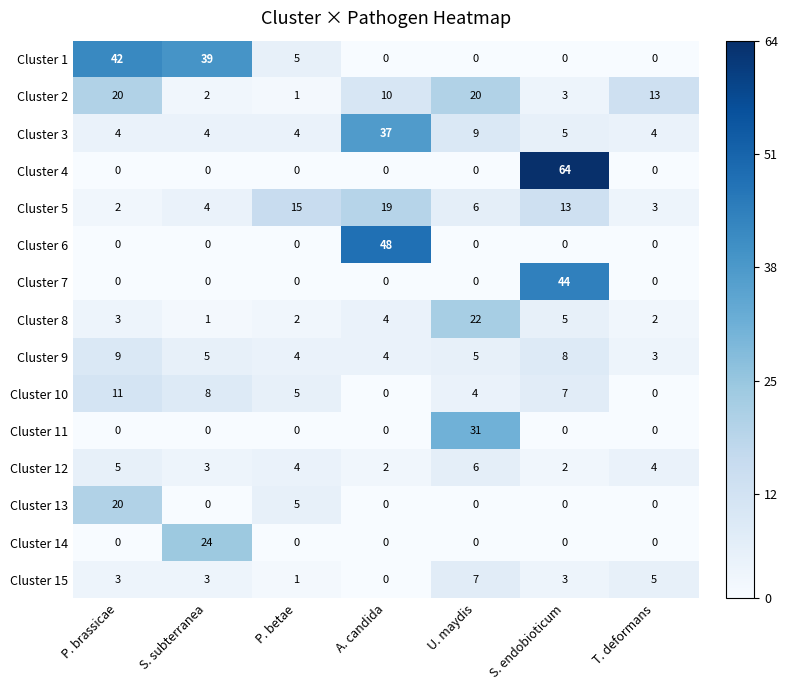

Is it true that Cluster 9 equals 4 at A. candida?

True